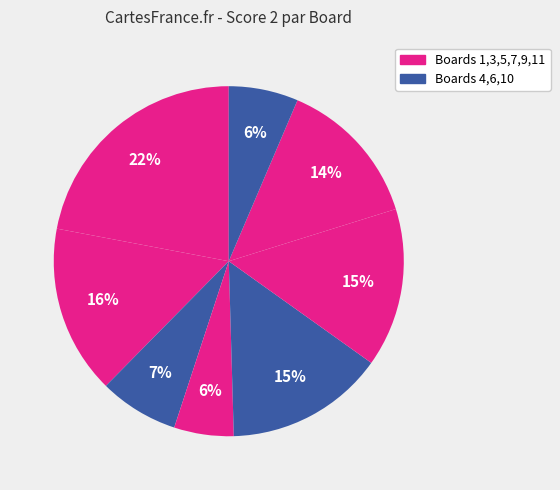

How many slices are in this pie chart?

8